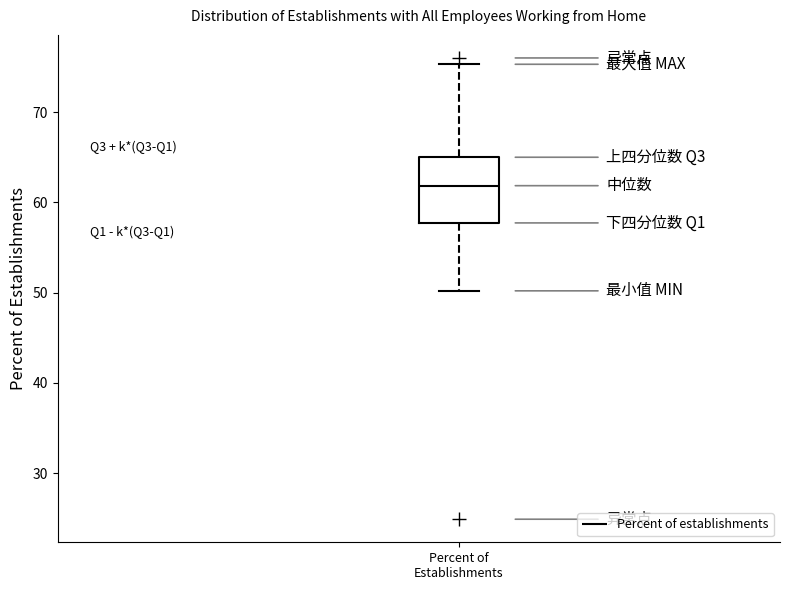

Transcribe this box plot: give where the median line is, the range the box spans, and where the two whiskers end, as read against the y-axis. The values are not printed on the chart, so give them approximately, as read against the axis.

median 62, box 58 to 65, whiskers 50 to 75